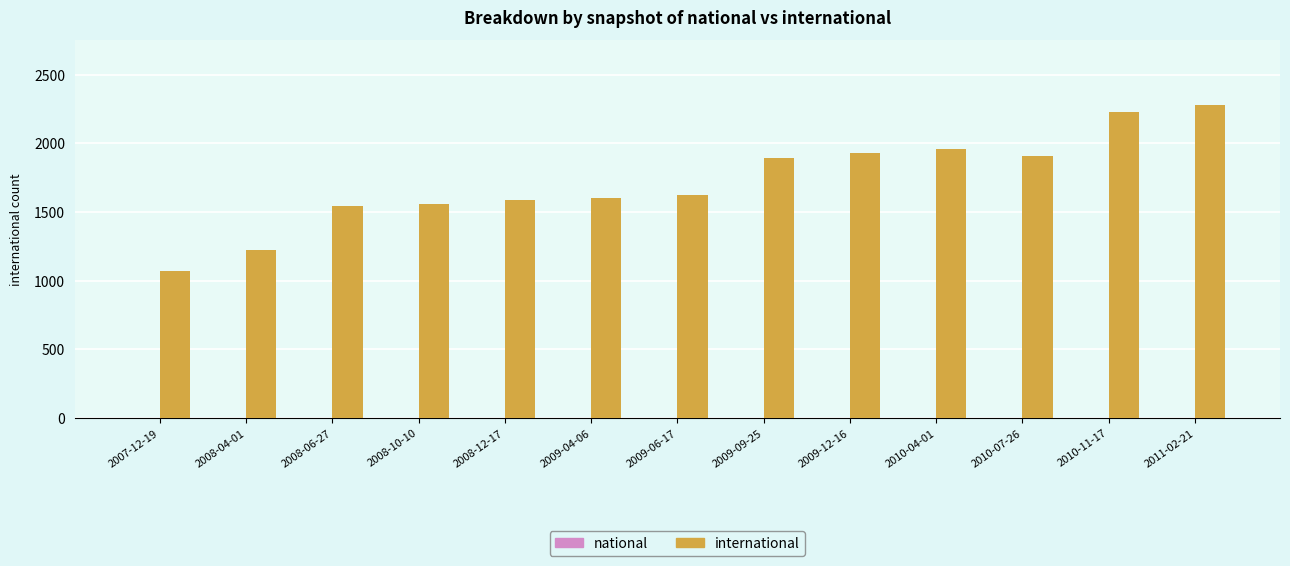

What is the greatest value displayed?

2275